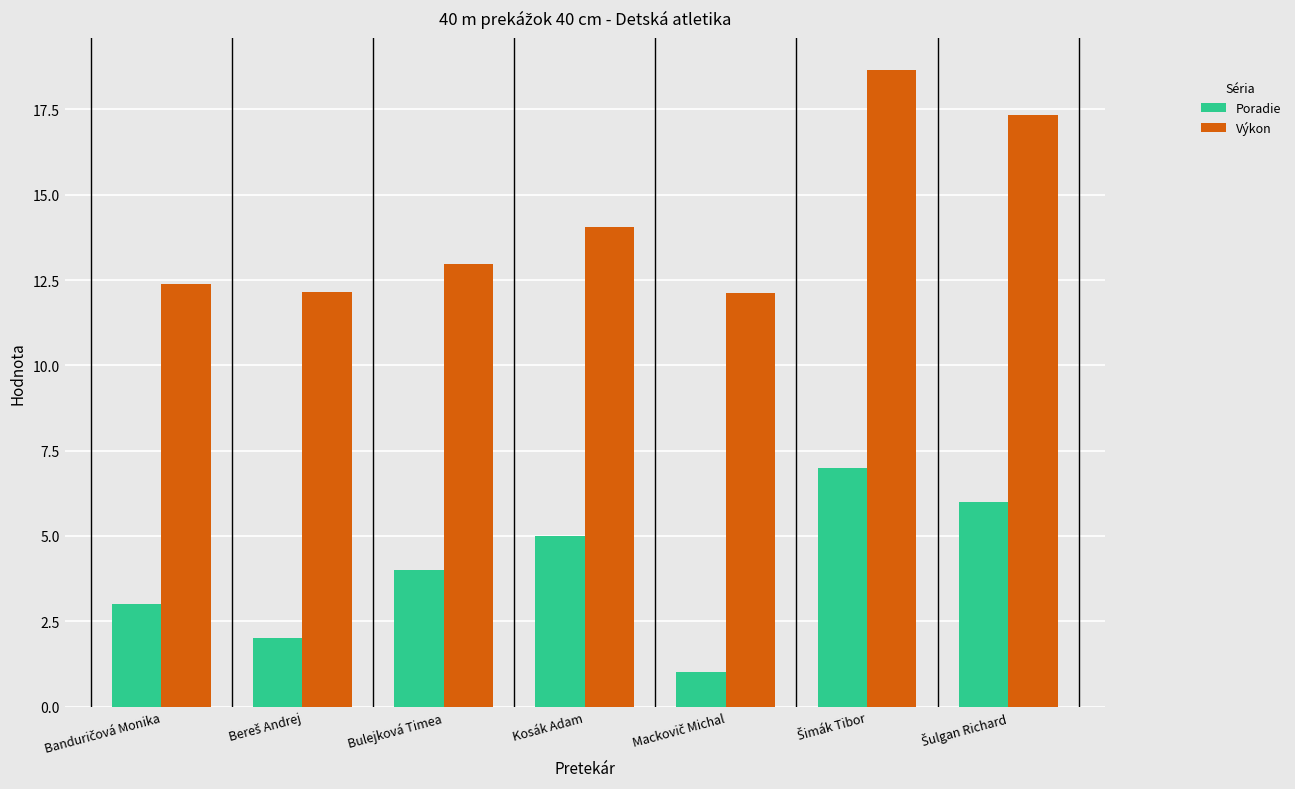

What is the sum of all Poradie values?

28.0